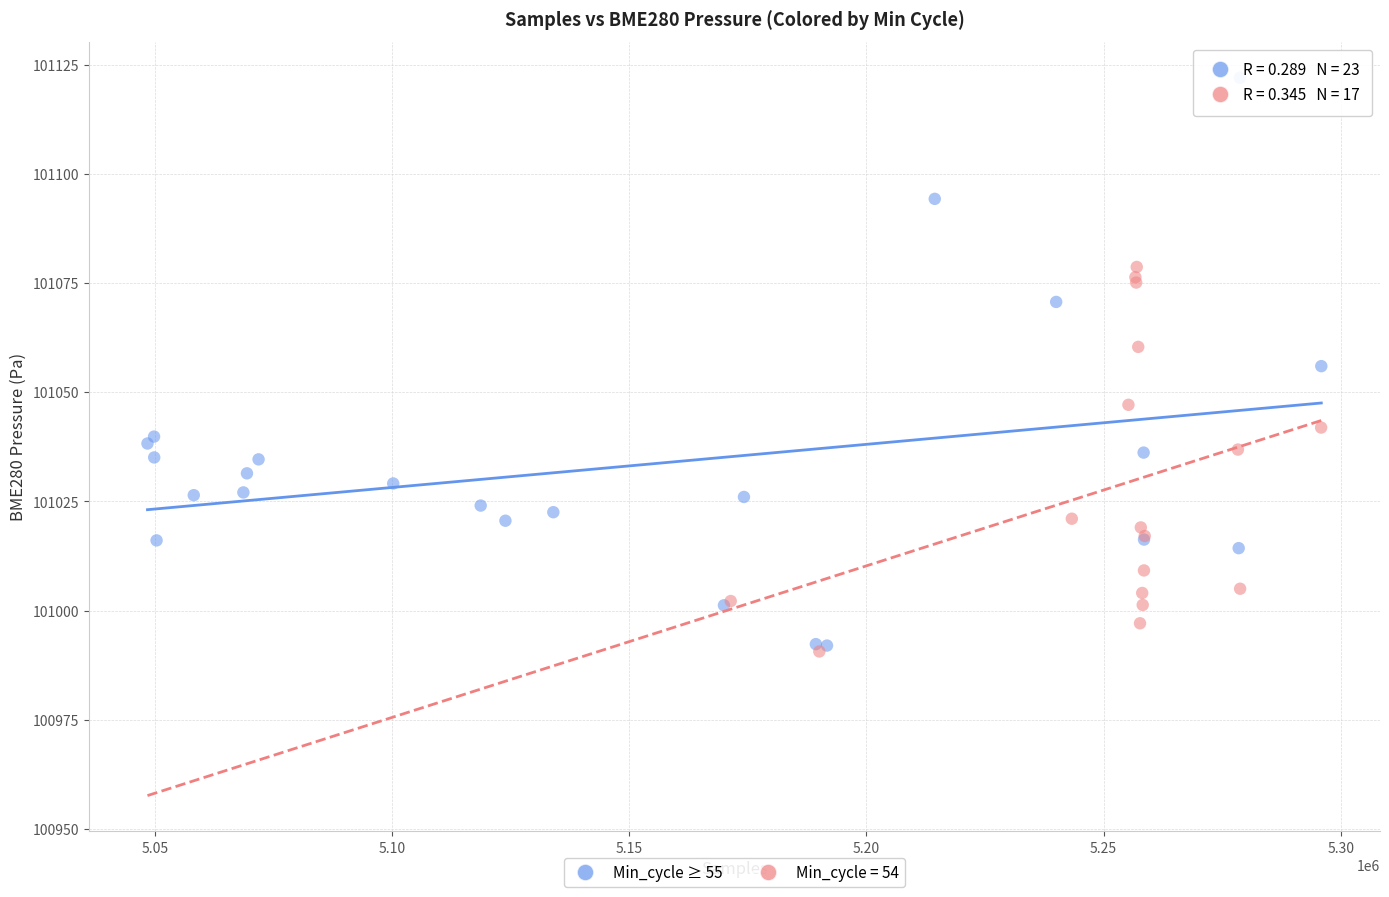

Which series reaches the maximum Y coordinate?

Min_cycle ≥ 55